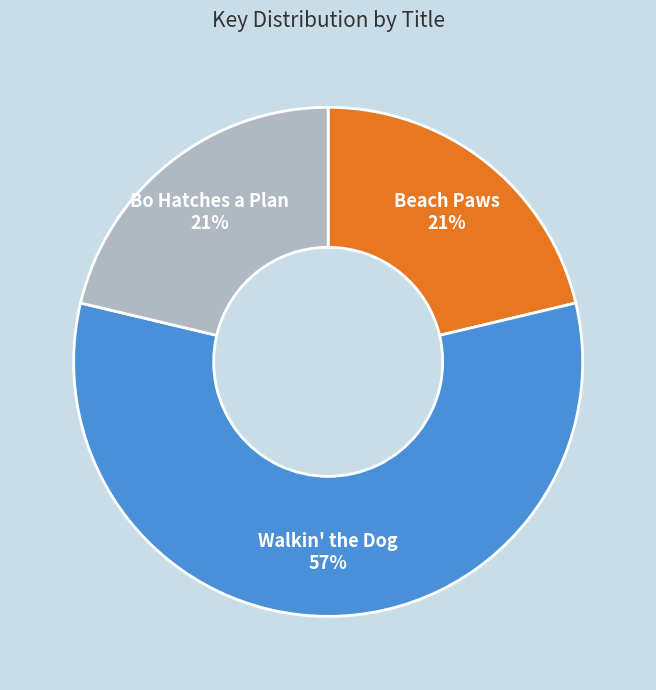

To the nearest percent, what is the average slice percentage?

33%